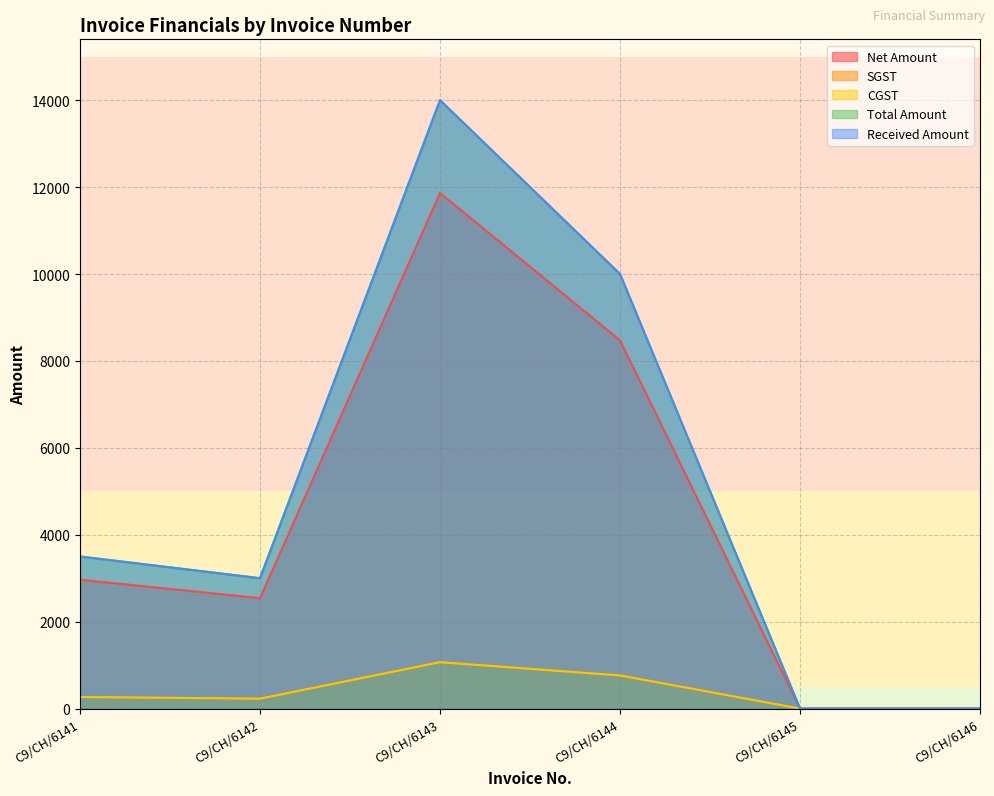

What is the value of the Total Amount point at the 5th from the left?

1.0